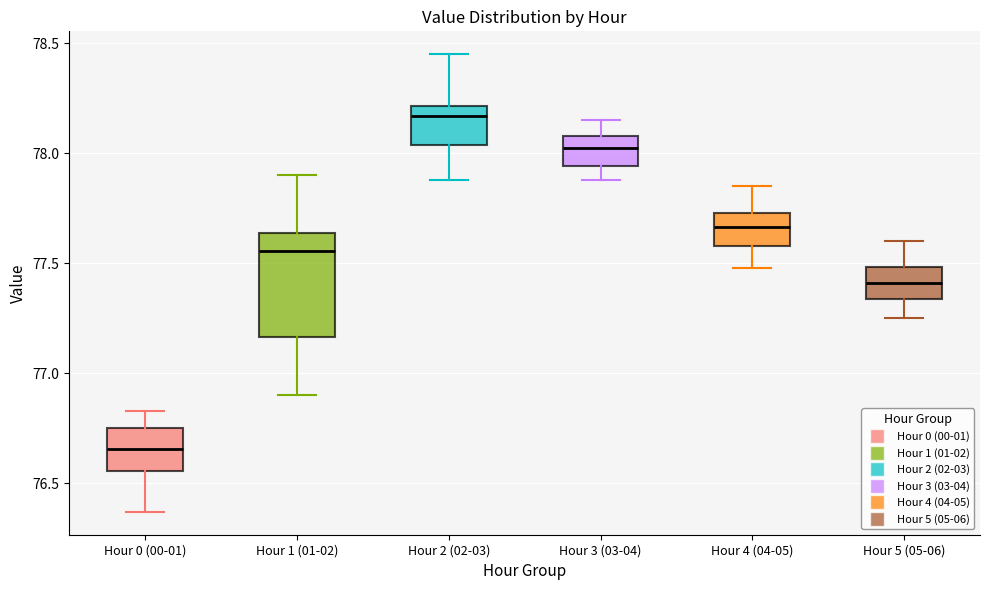

Reading left to right, read every box against the y-axis: the position of its median line, the range the box covers, and the ends of its whiskers. The values are not printed on the chart, so give them approximately, as read against the axis.

Hour 0 (00-01): median 76.65, box 76.55 to 76.75, whiskers 76.35 to 76.85
Hour 1 (01-02): median 77.55, box 77.15 to 77.65, whiskers 76.90 to 77.90
Hour 2 (02-03): median 78.15, box 78.05 to 78.20, whiskers 77.90 to 78.45
Hour 3 (03-04): median 78.05, box 77.95 to 78.10, whiskers 77.90 to 78.15
Hour 4 (04-05): median 77.65, box 77.60 to 77.75, whiskers 77.50 to 77.85
Hour 5 (05-06): median 77.40, box 77.35 to 77.50, whiskers 77.25 to 77.60